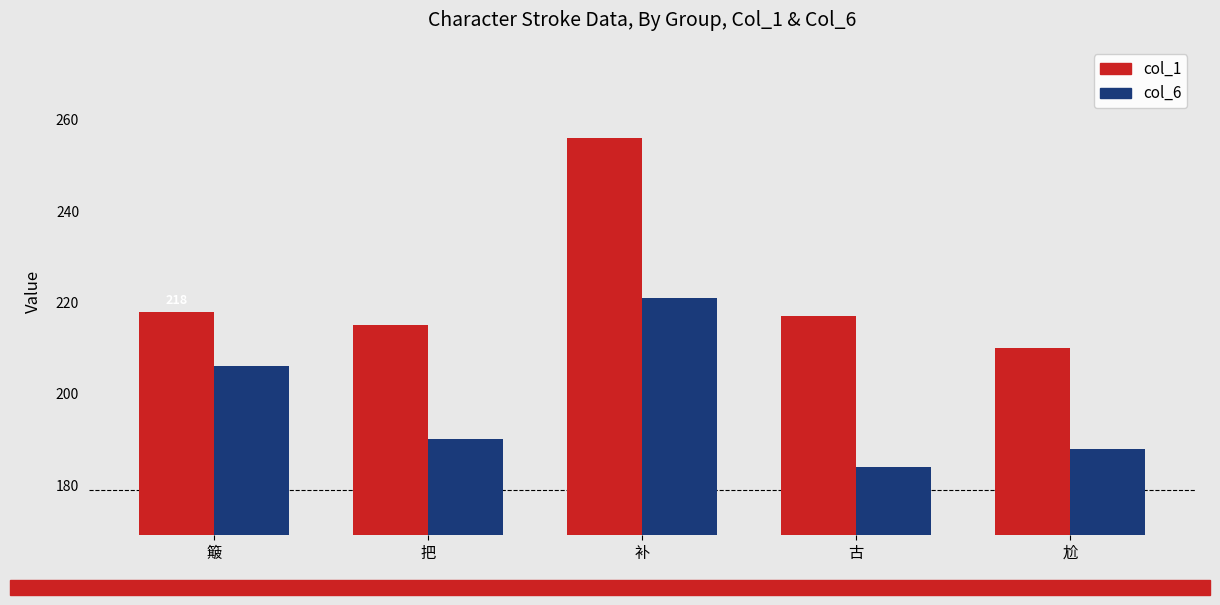

Which series has the widest spread of values?

col_1